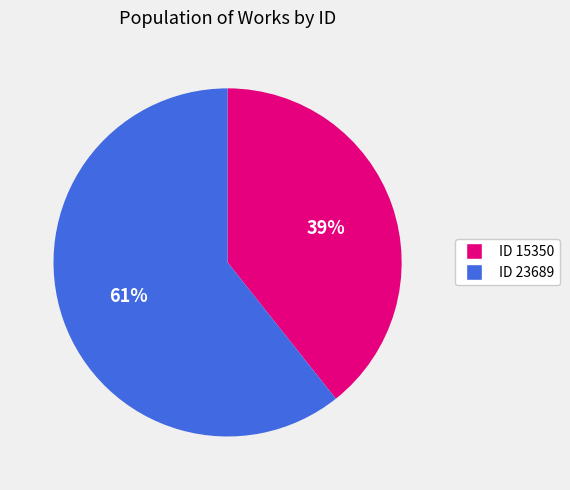

To the nearest percent, what percentage of the pie is ID 23689?

61%